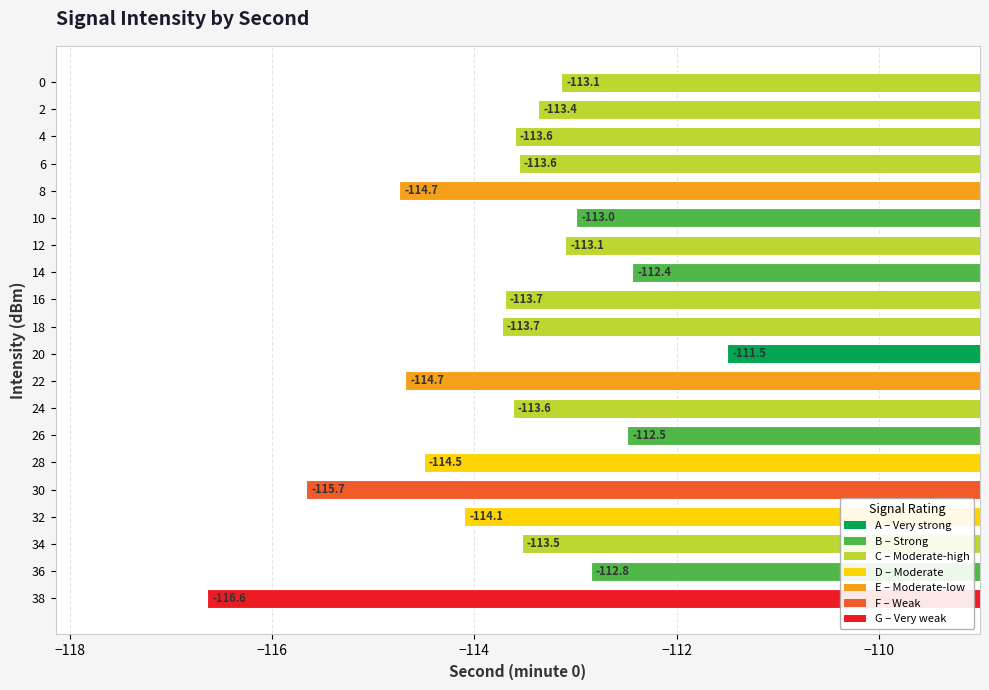

Read the value at 6.

-113.6